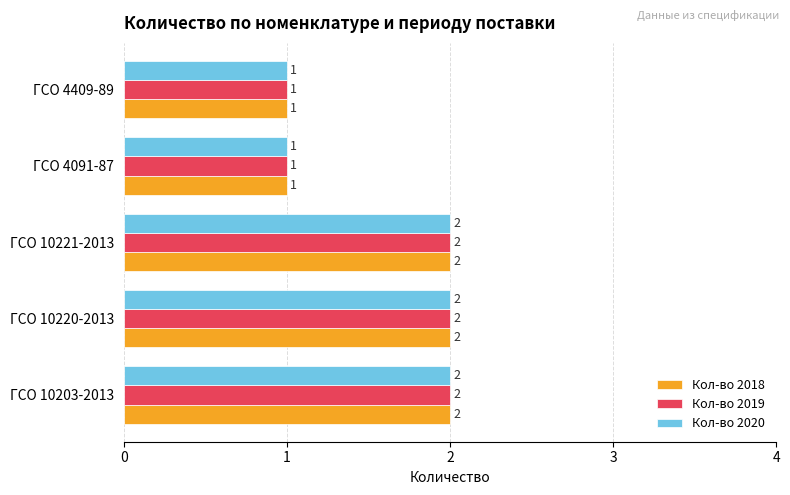

What is the average value of the Кол-во 2018 series?

2